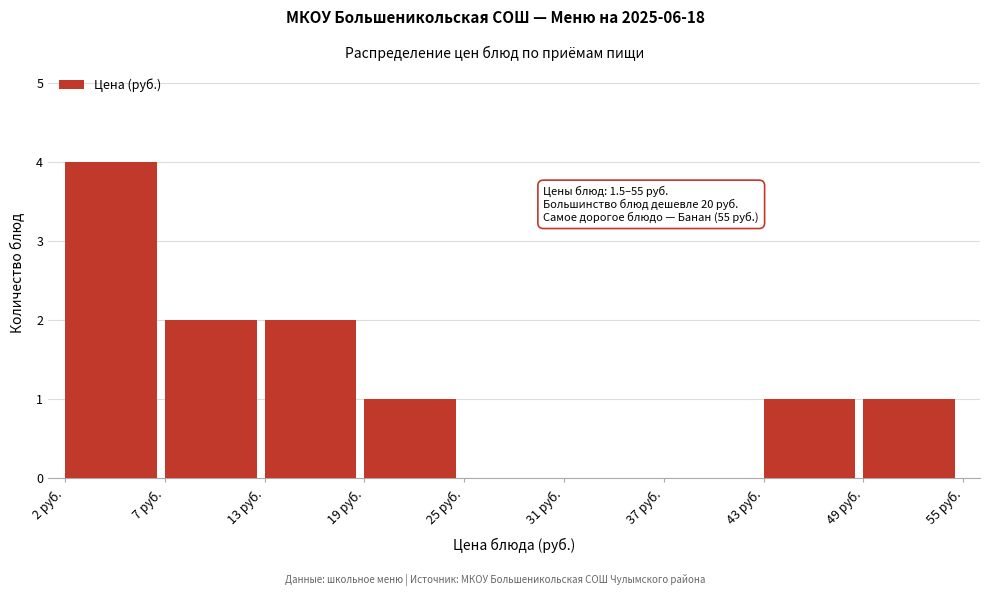

Over which range of the x-axis is the bar tallest?

2 to 7